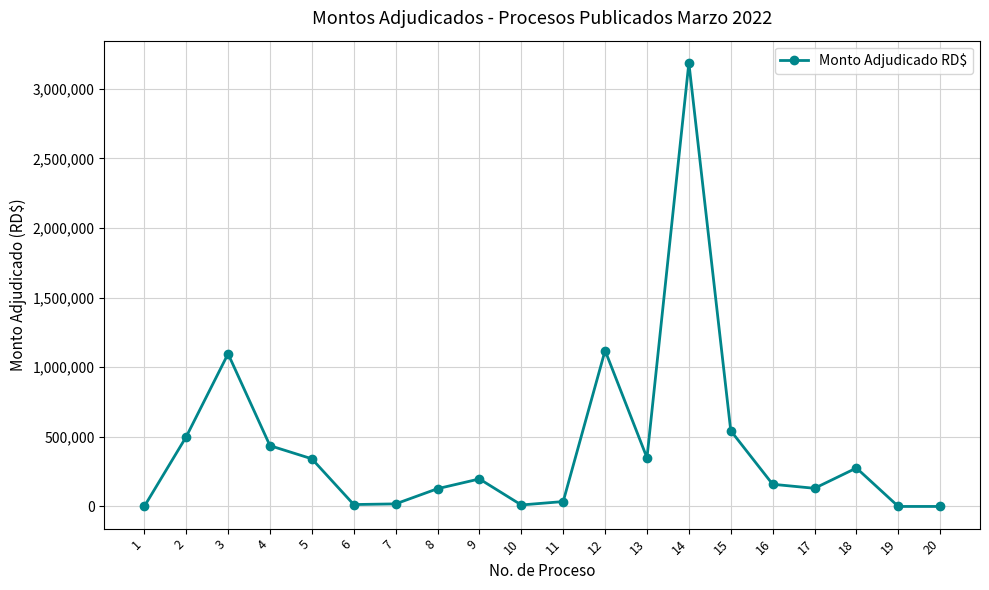

At which label is the value closest to 1593000?

12